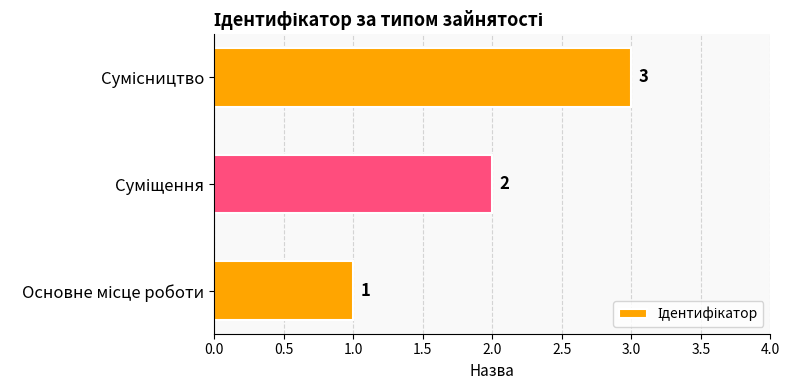

Count the values in the range 1 to 3.

3